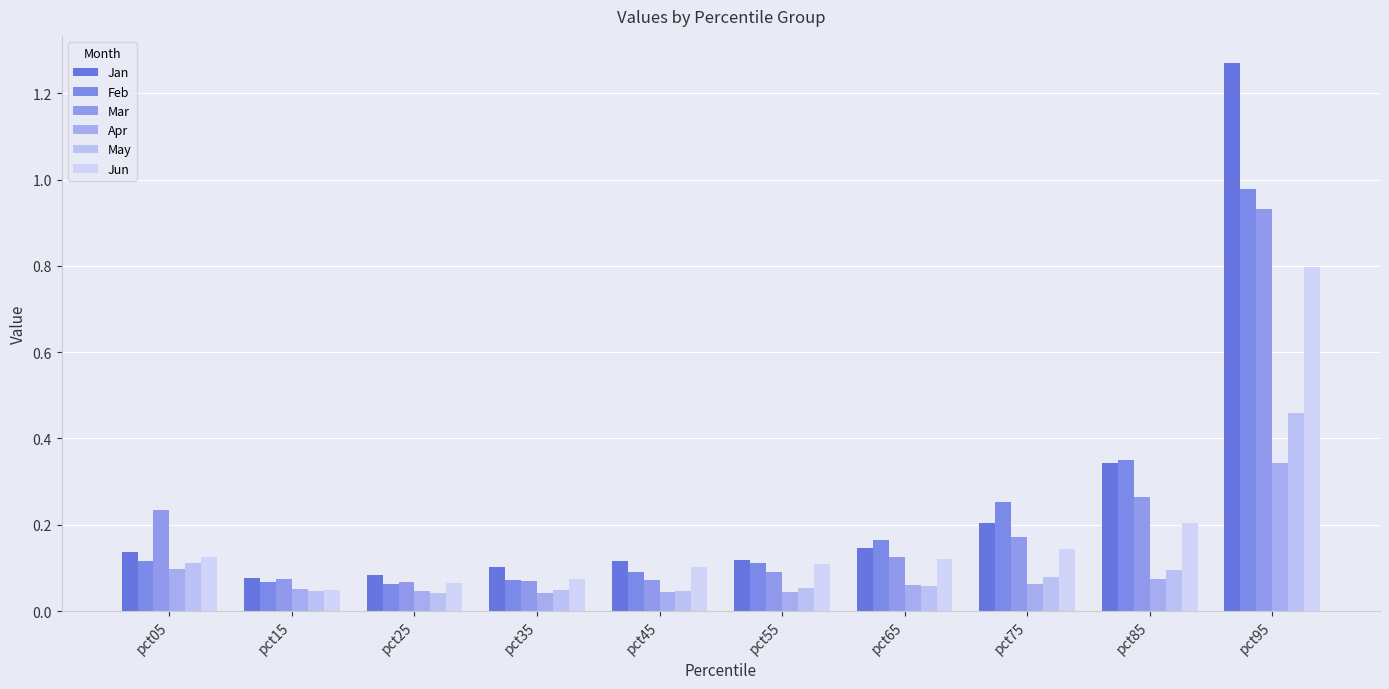

Is the value of Jan at pct25 greater than the value of Jun at pct85?

No